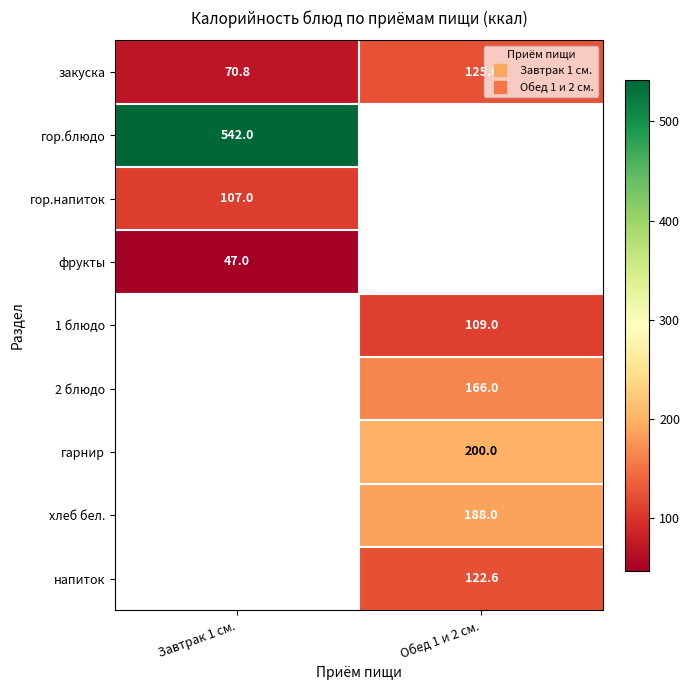

Where is гор.напиток nearest to the value 107?

Завтрак 1 см.